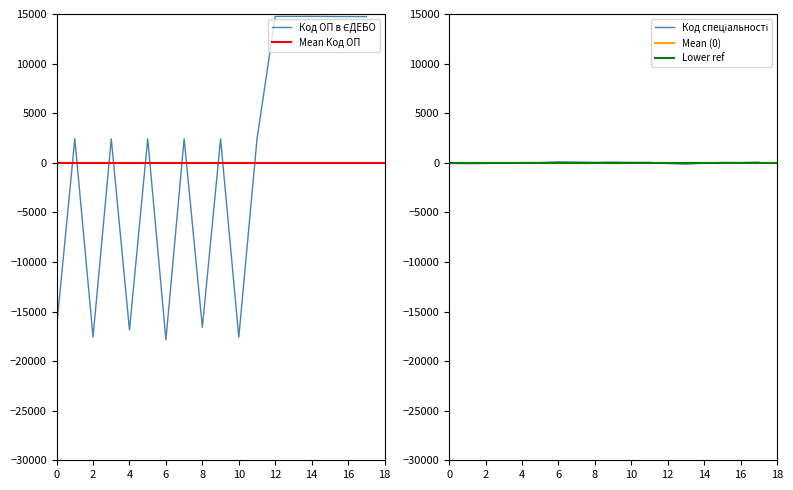

What is the difference between the maximum and minimum values?

32611.0